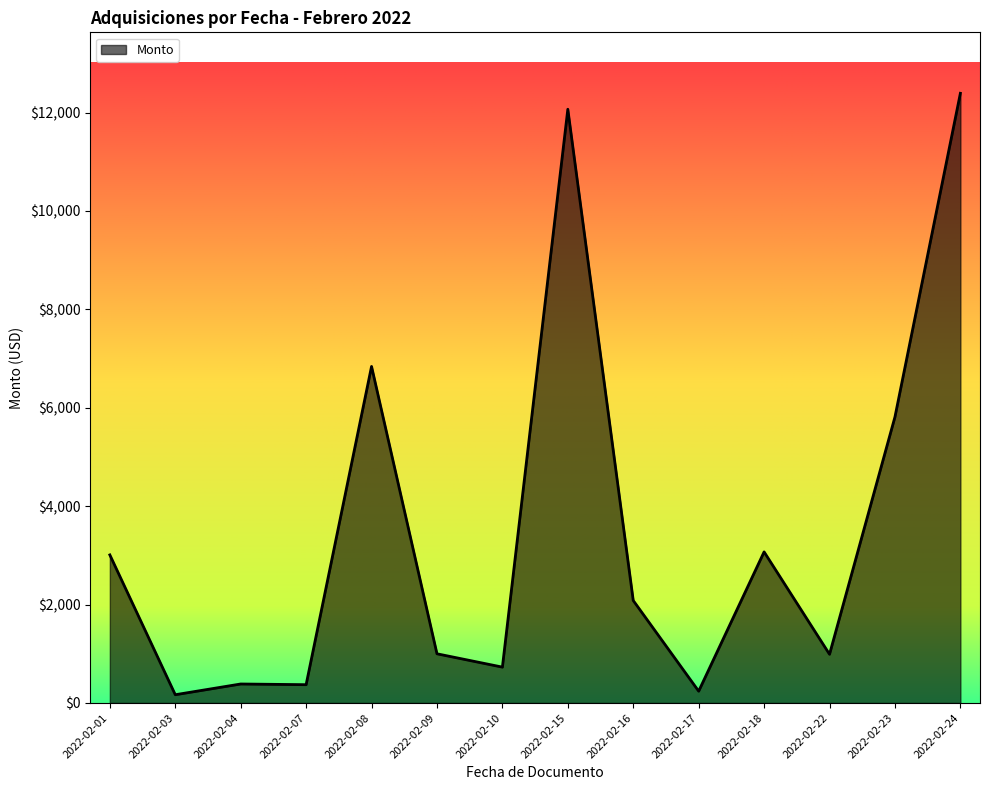

The value at 2022-02-18 is 5263.4. True or false?

False